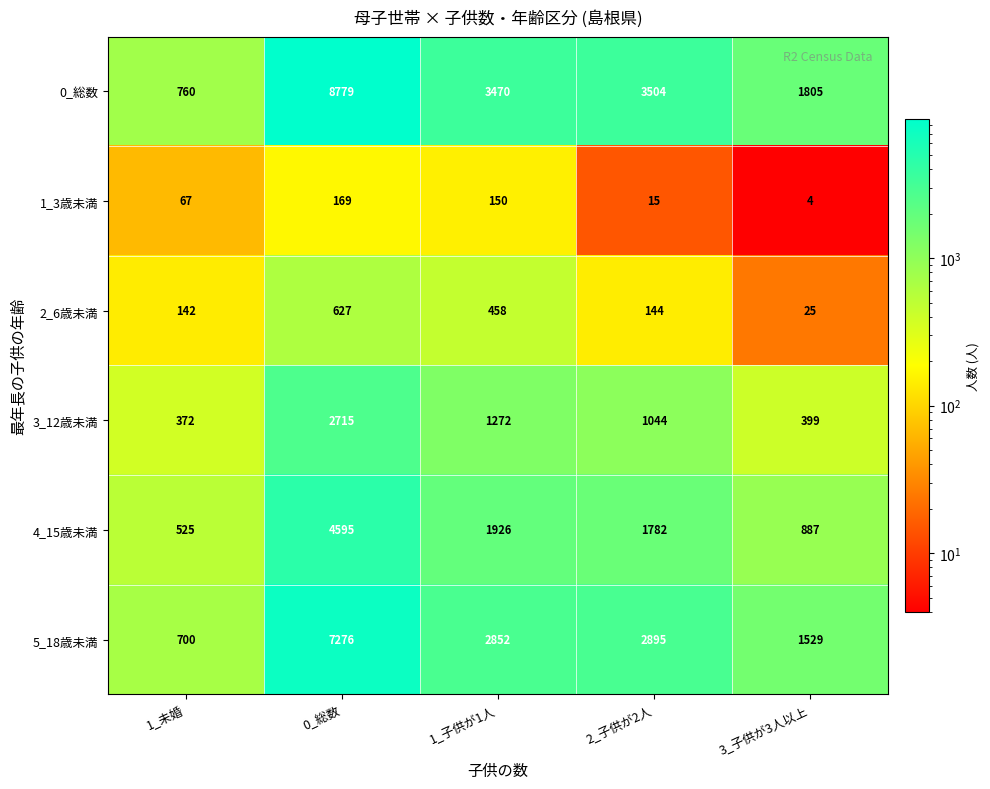

At which label is 3_12歳未満 closest to 1543?

1_子供が1人